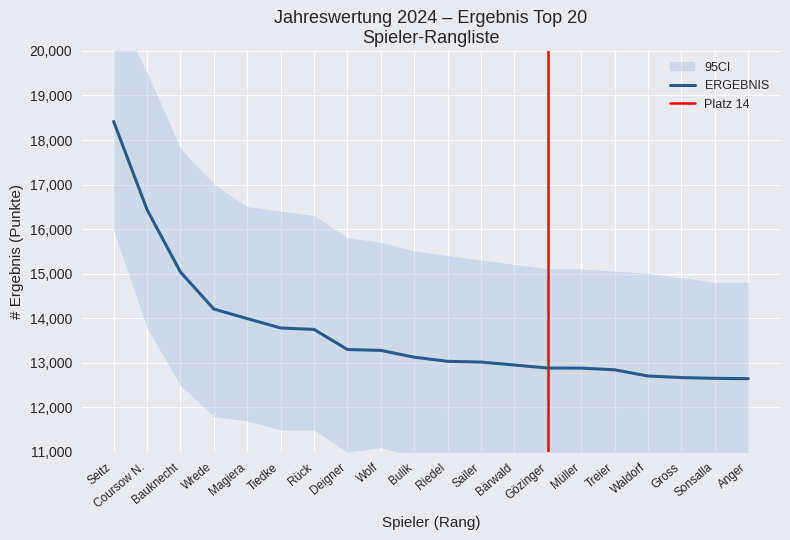

The ERGEBNIS series shows 12841 at Treier. True or false?

True